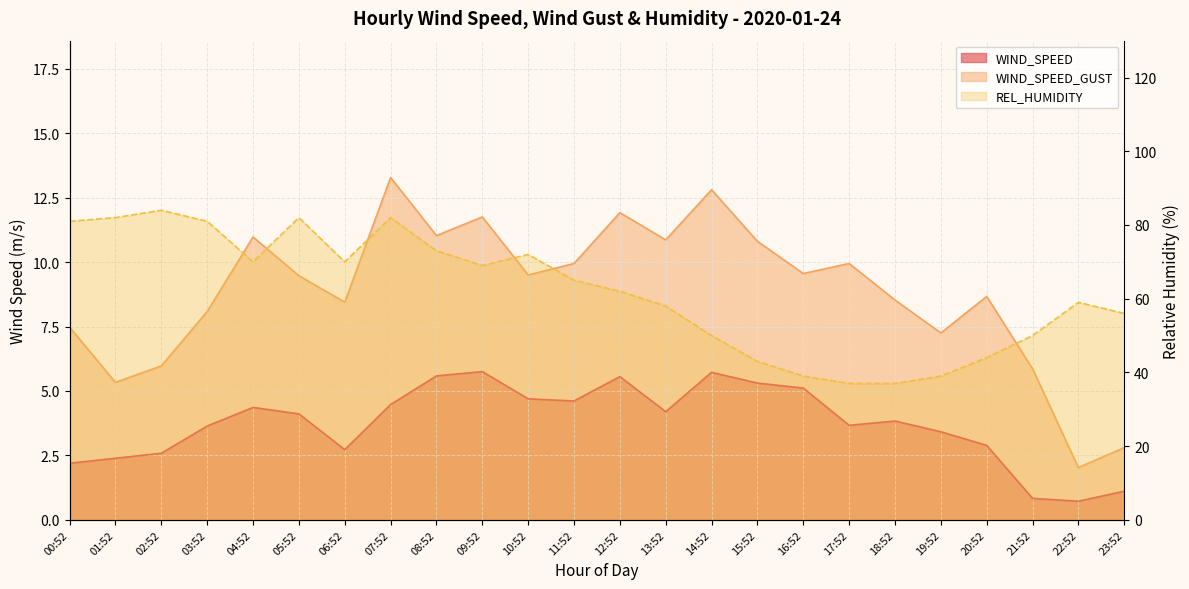

What is the value of the WIND_SPEED_GUST point at the 4th from the left?

8.1